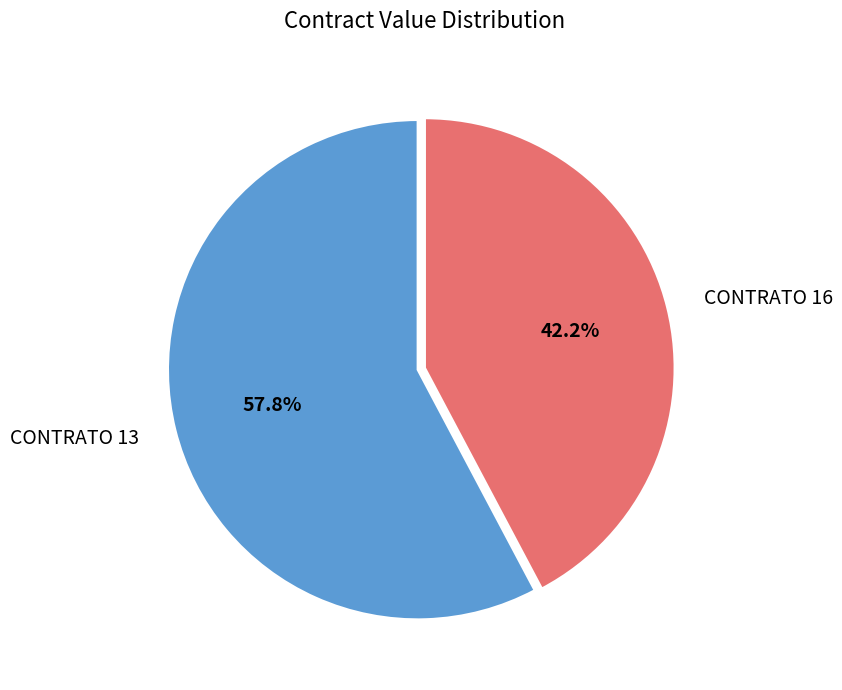

To the nearest percent, what portion does CONTRATO 13 represent?

58%